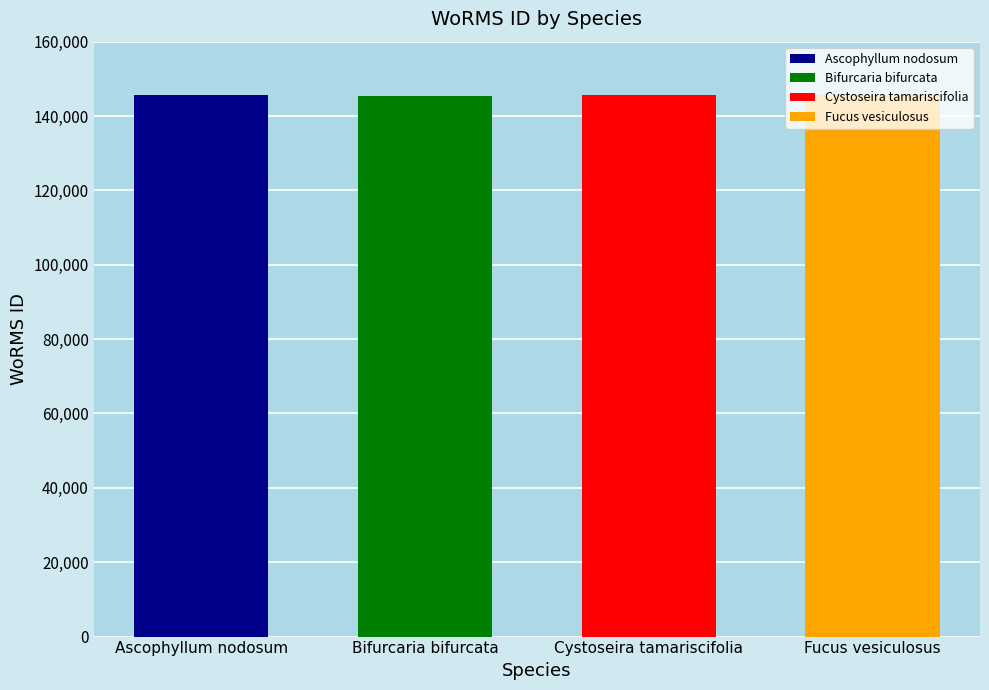

The chart shows a value of 45181 at Cystoseira tamariscifolia. True or false?

False